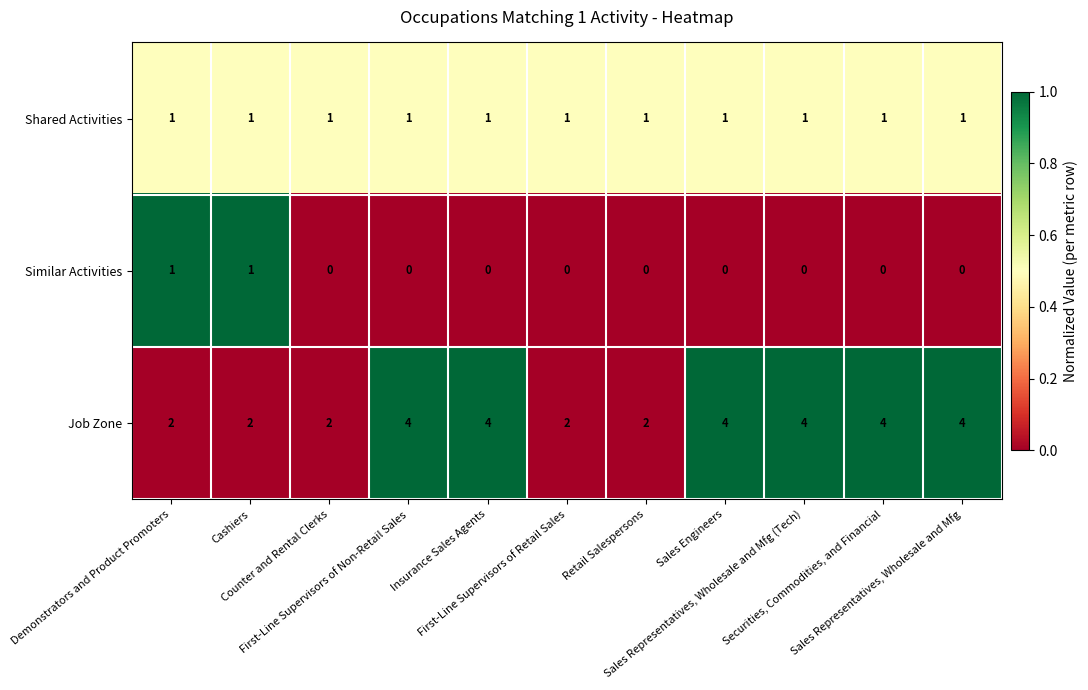

List the series in order of their overall mean, lowest first.

Similar Activities, Shared Activities, Job Zone